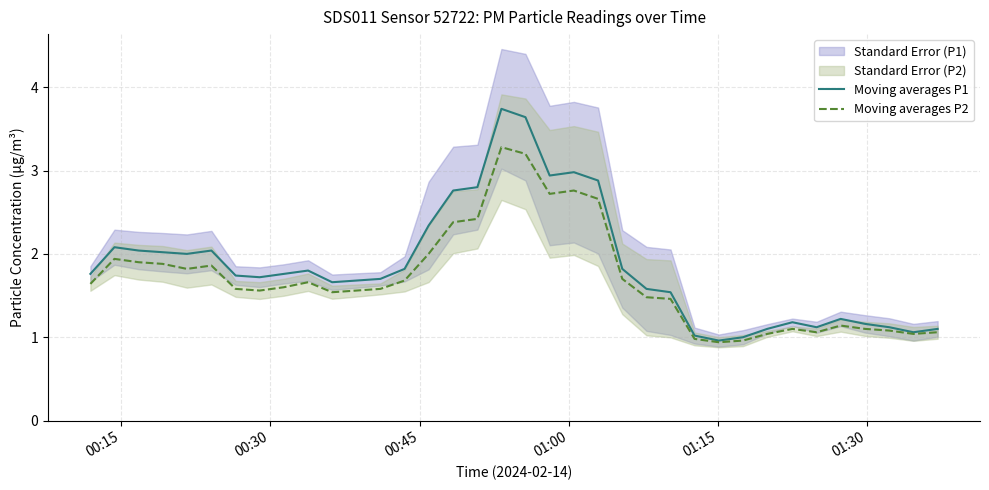

True or false: Moving averages P1 and Moving averages P2 intersect in this chart.

False